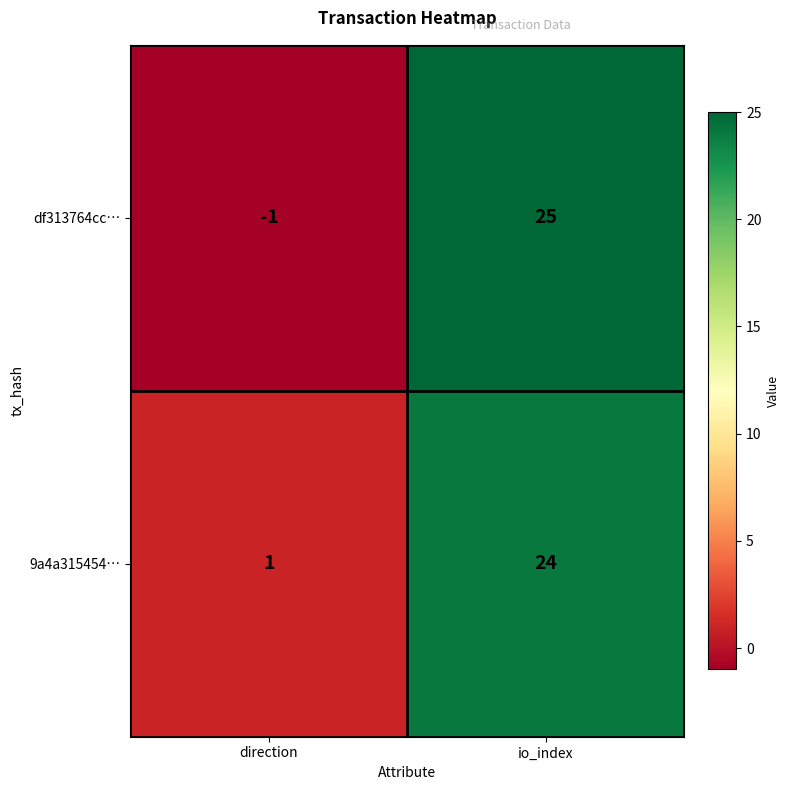

What is the difference between the maximum and minimum values in the df313764cc… series?

26